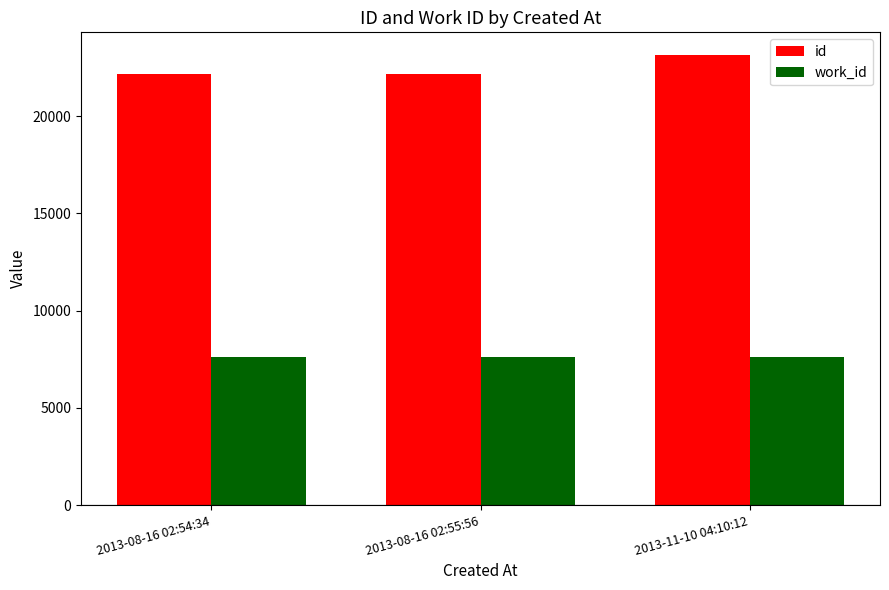

Does the chart contain any negative values?

No